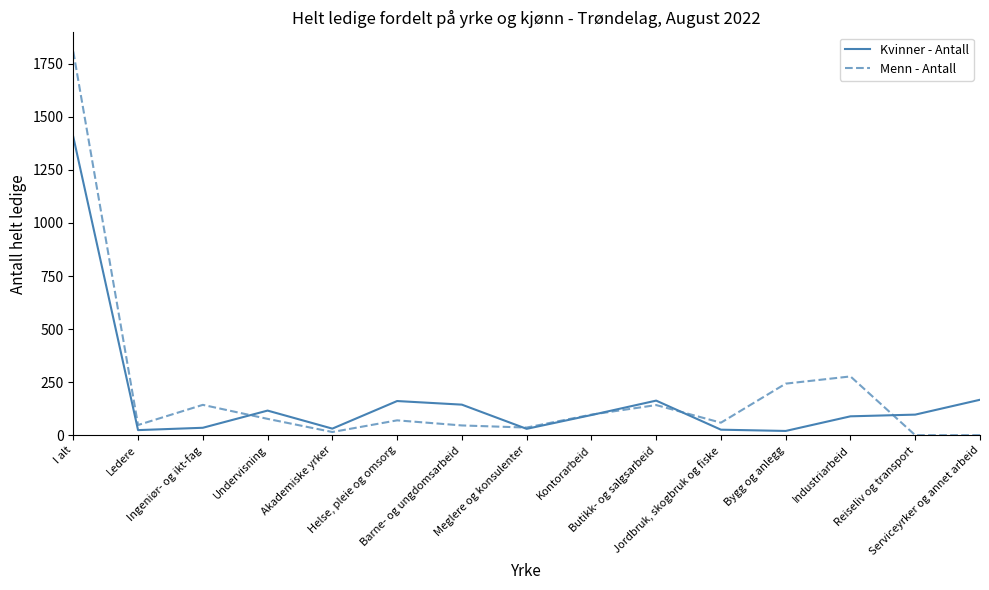

What value does the Kvinner - Antall series have at Industriarbeid?

89